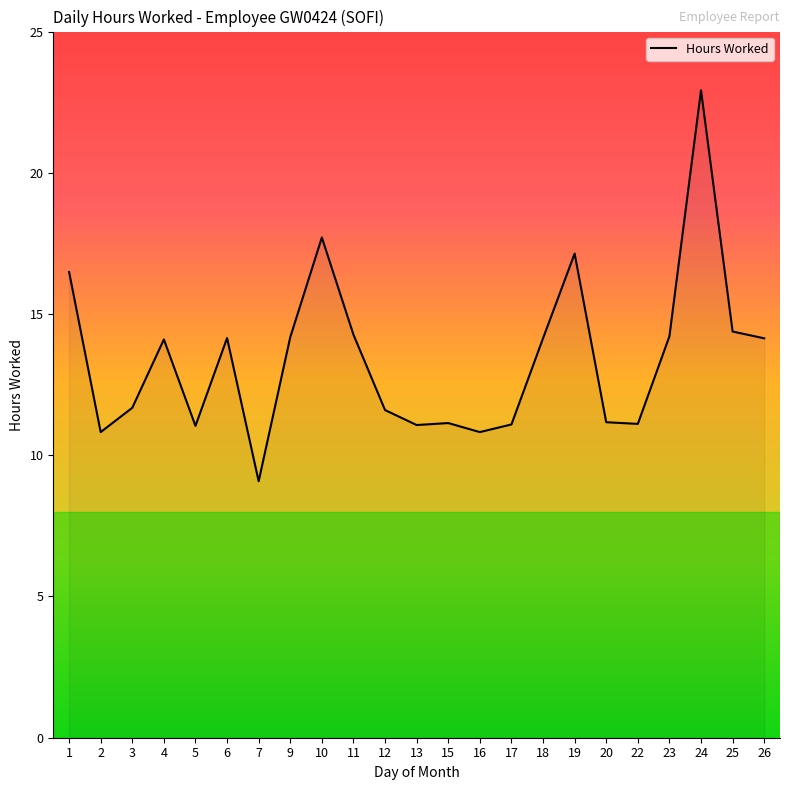

What is the difference between the maximum and minimum values?

13.8